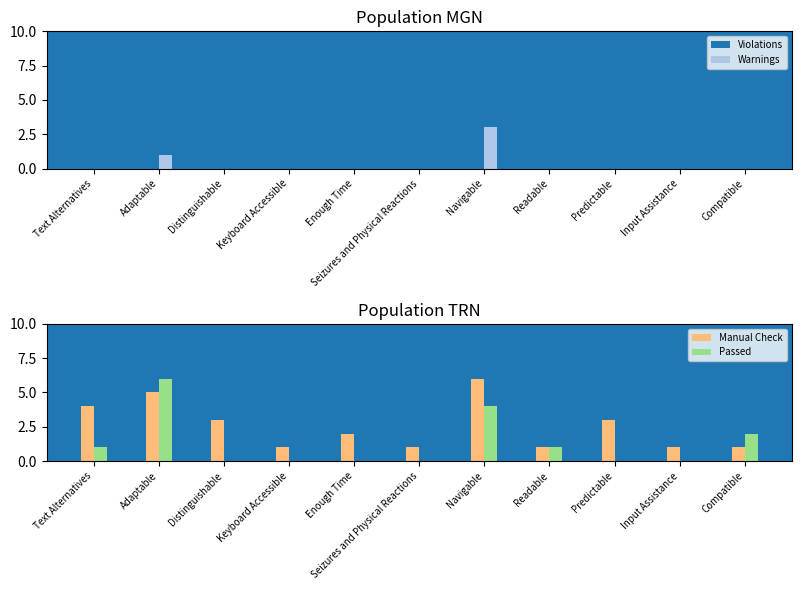

What is the difference between the highest and lowest values at Input Assistance?

1